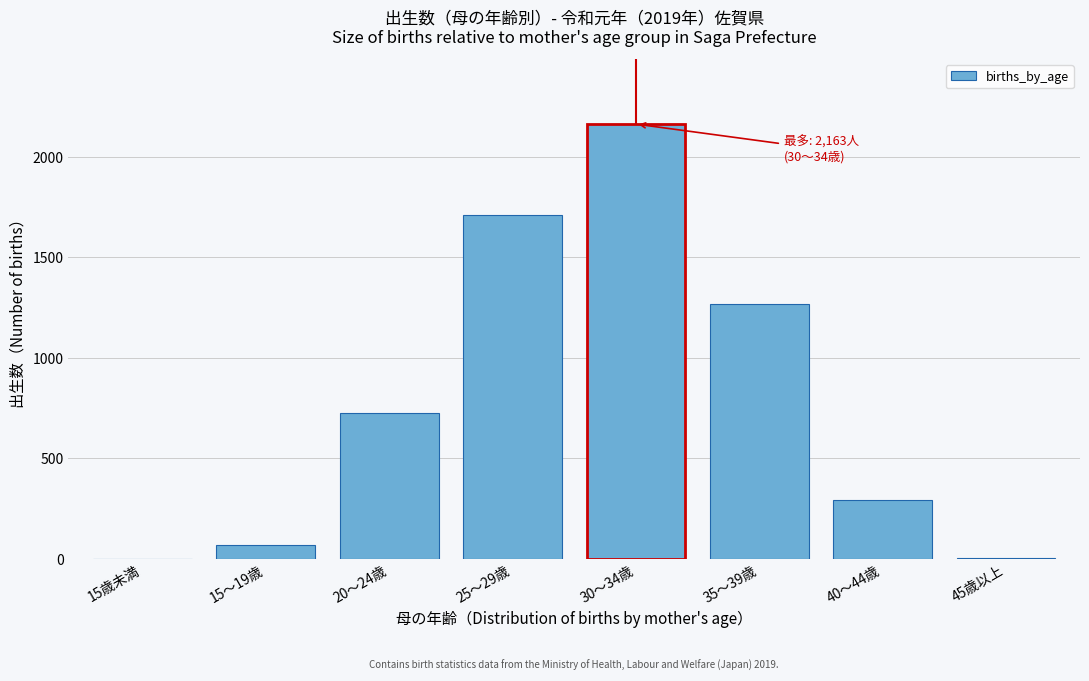

Between 20～24歳 and 15～19歳, which is larger?

20～24歳